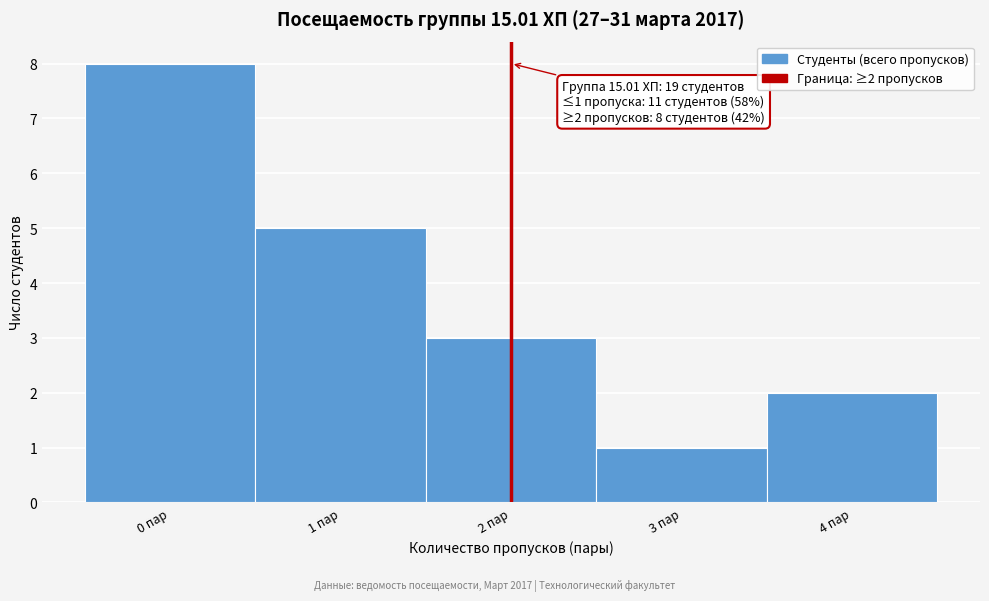

Over which range of the x-axis is the bar tallest?

-0.5 to 0.5